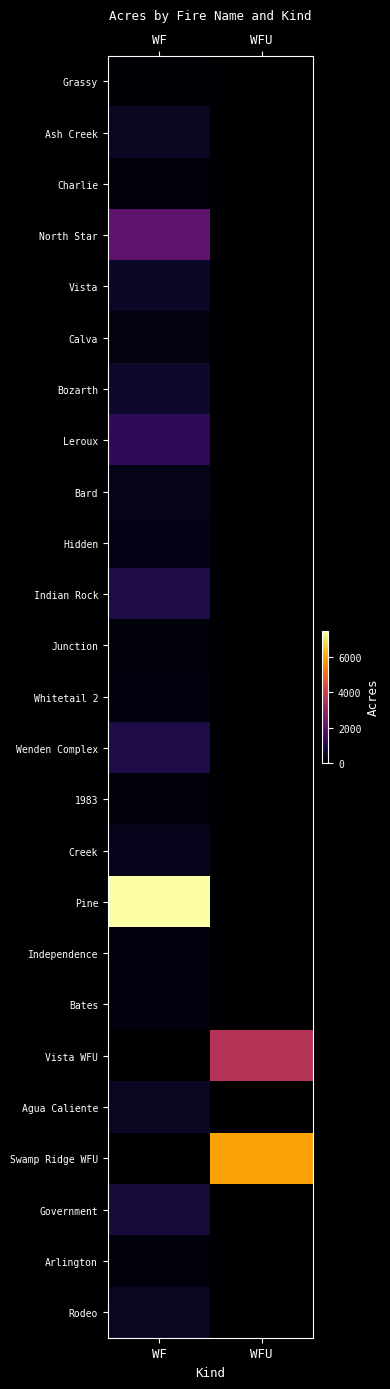

Between WF and WFU, which is larger?

WF